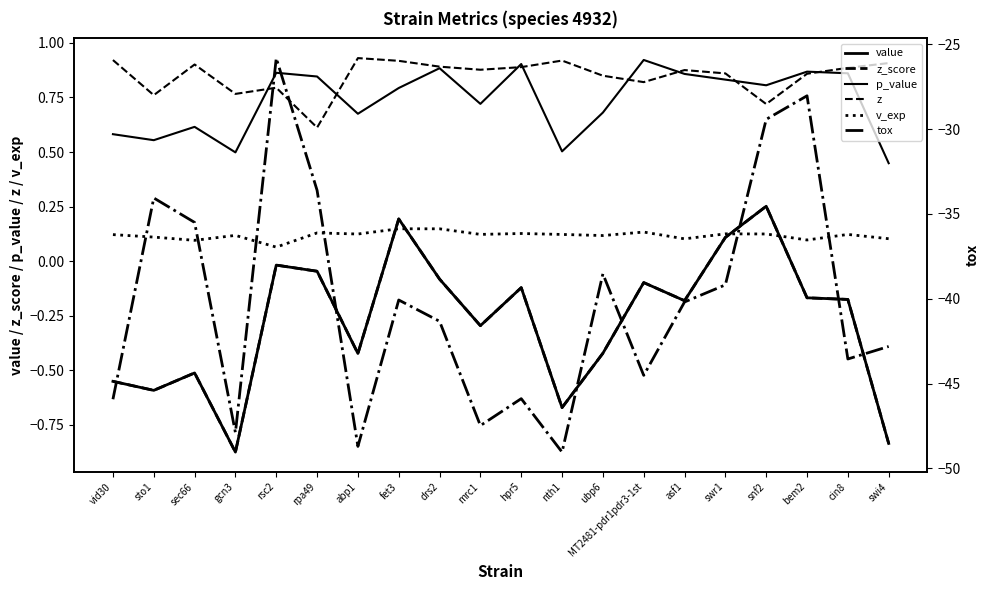

What is the total value across all series at swr1?

-37.1